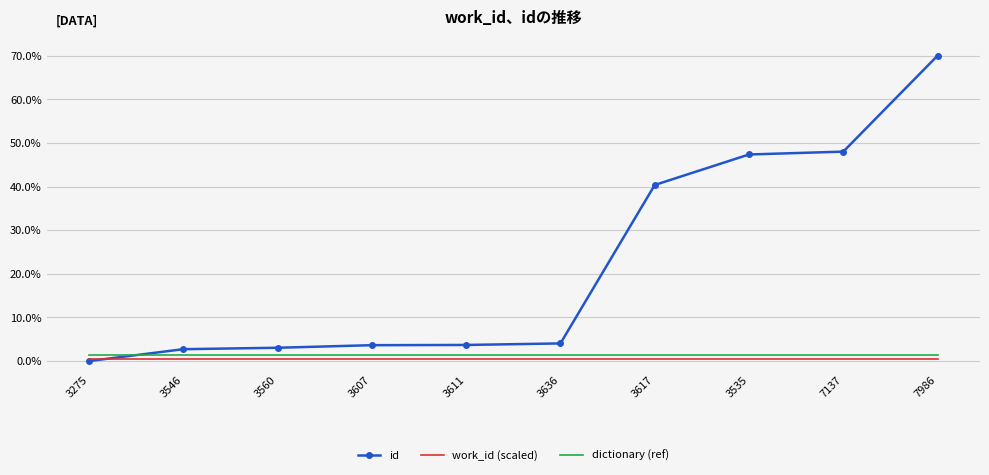

What is the greatest value displayed?

70.0